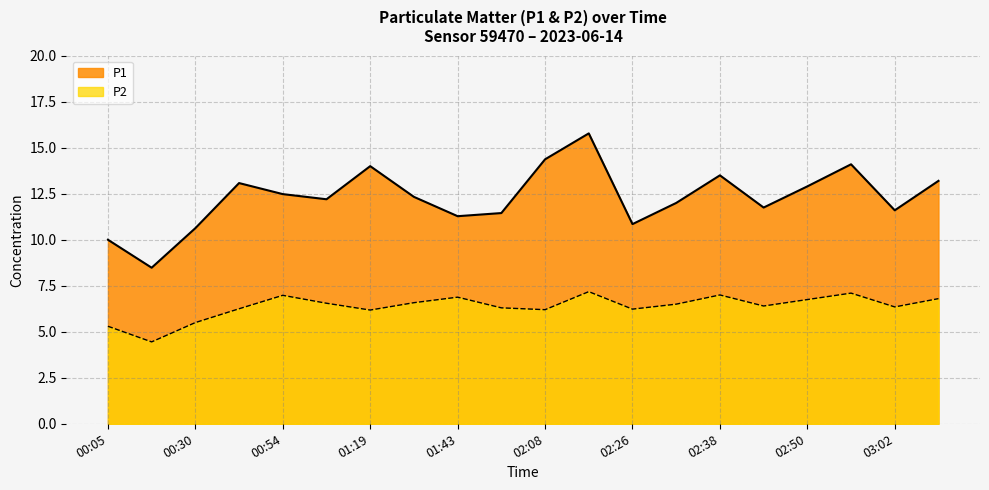

What is the sum of the P1 values at 02:44 and 01:31?

24.1